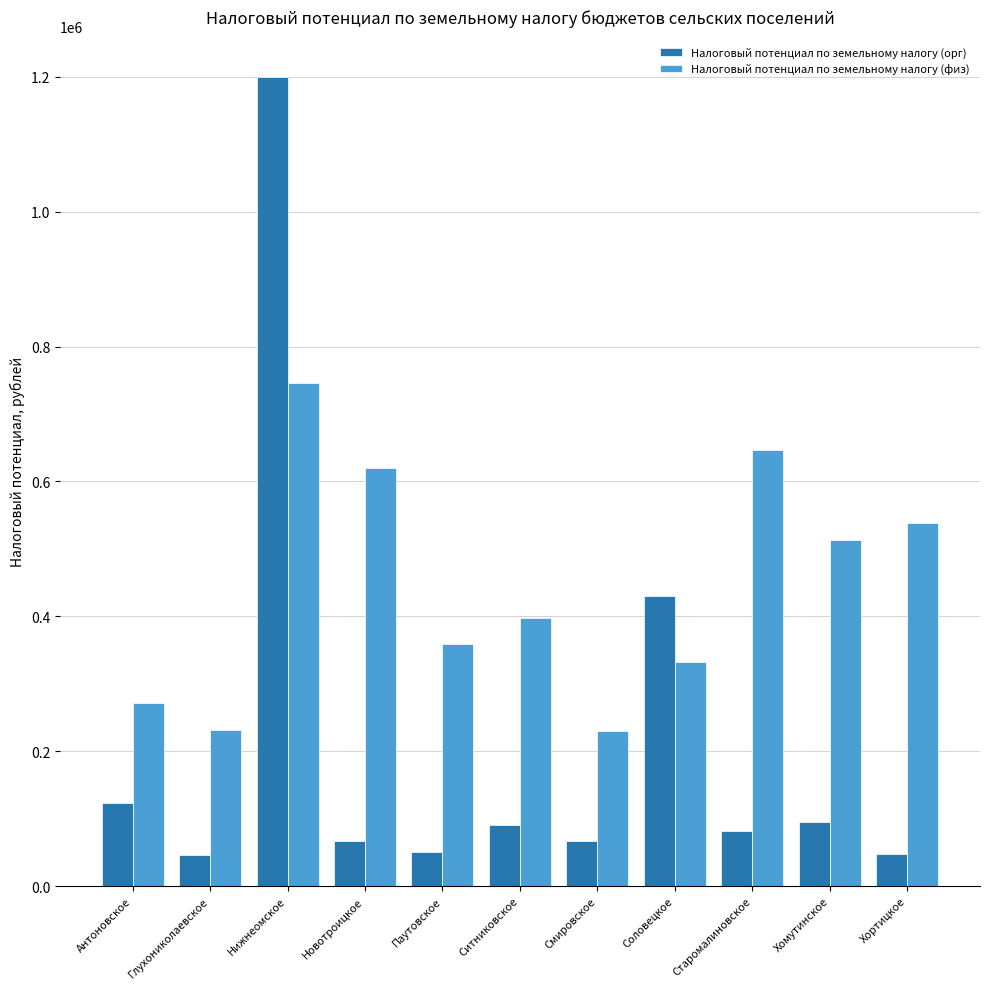

What position from the left is Глухониколаевское?

2